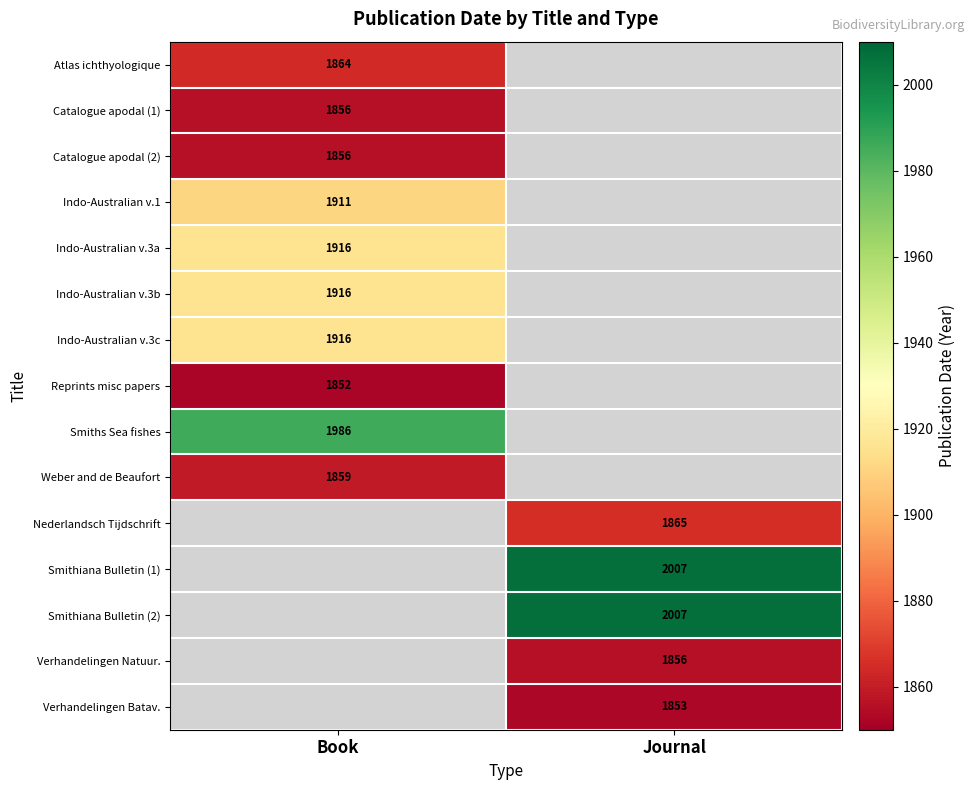

Which label corresponds to the smallest value in the chart?

Book